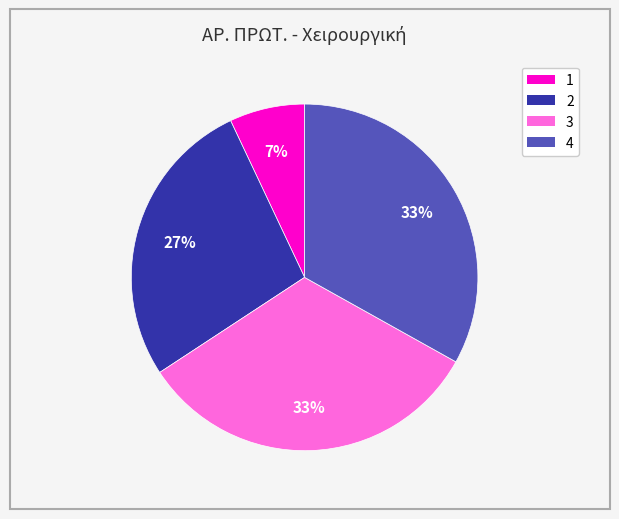

Count the number of slices in the pie.

4